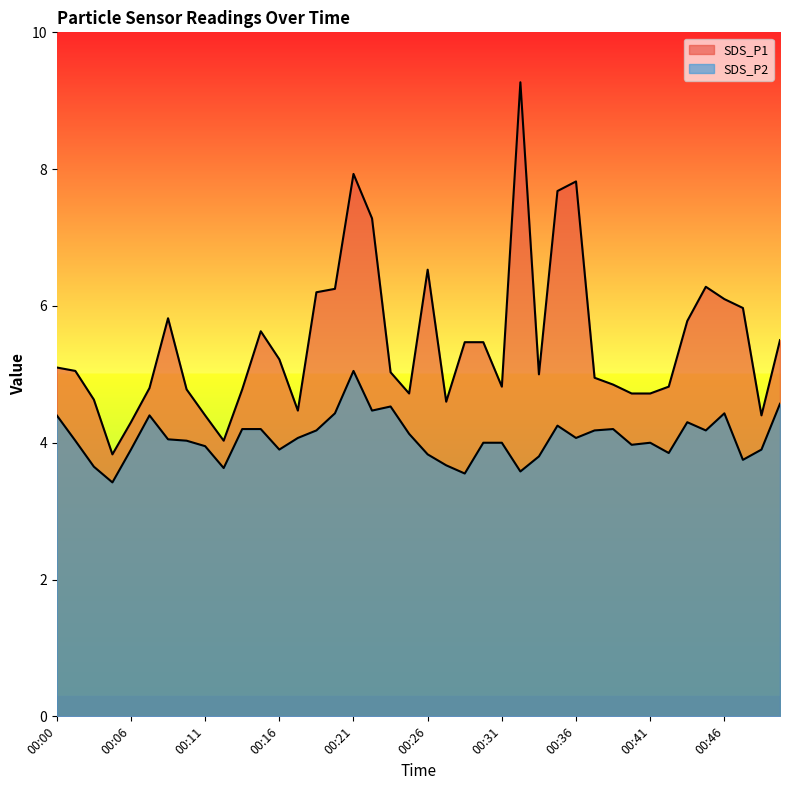

At which label is SDS_P2 closest to 4?

00:30